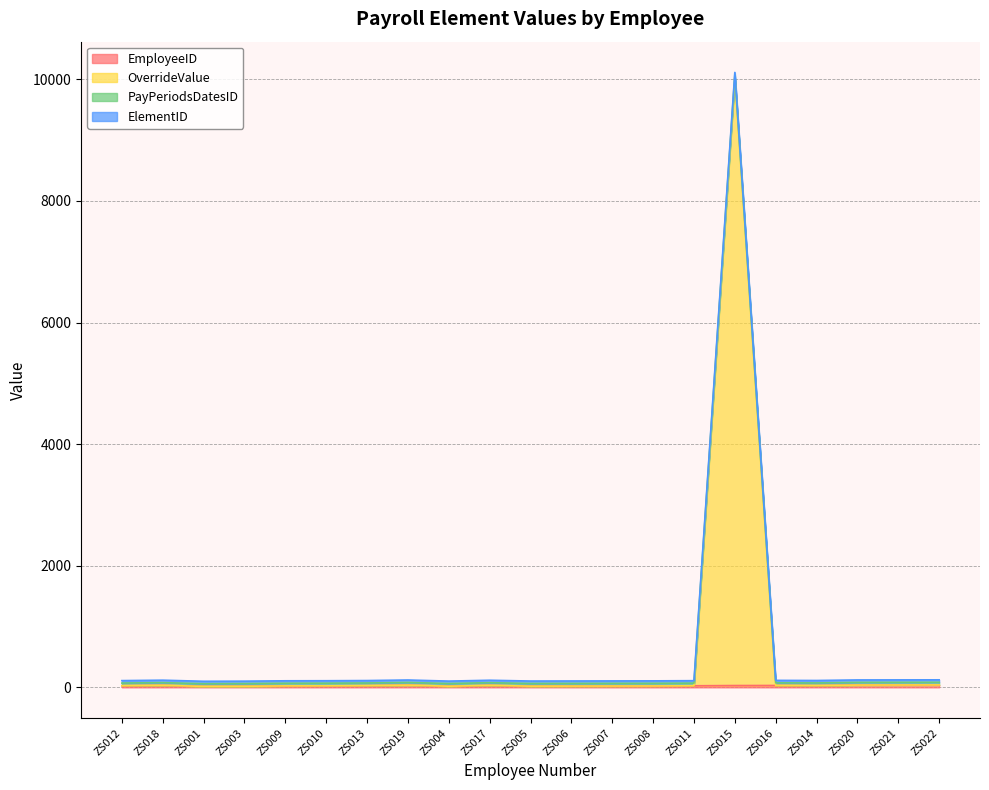

What is the total value across all series at ZS021?

123